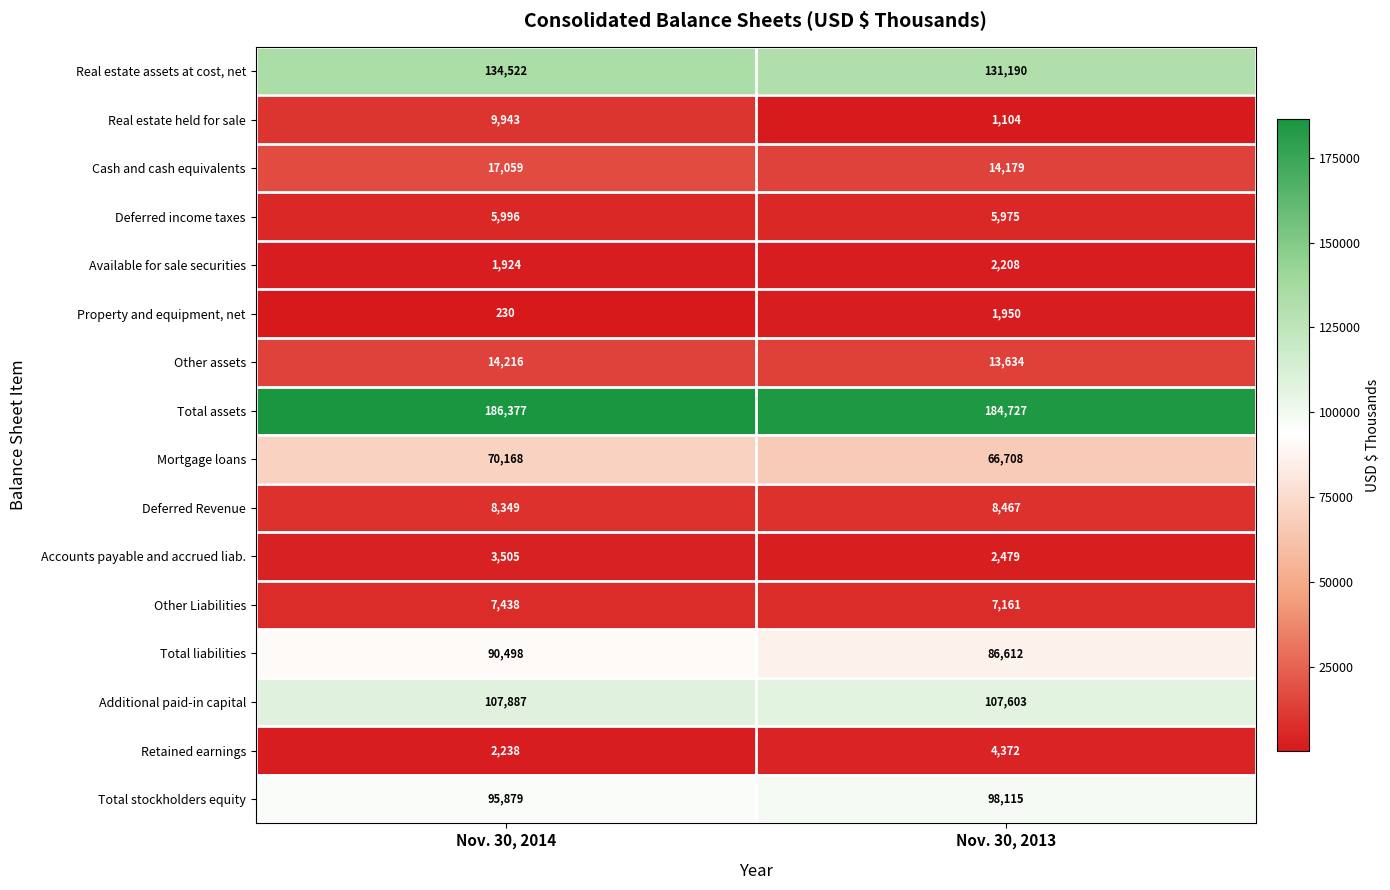

What is the average value of the Real estate held for sale series?

5524